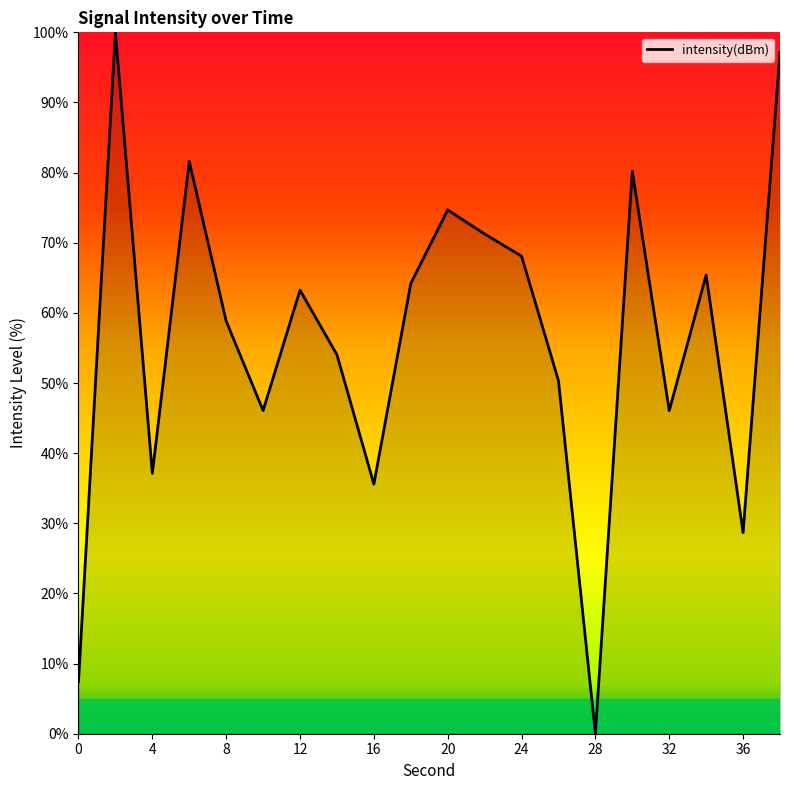

How many lines are shown in the chart?

1